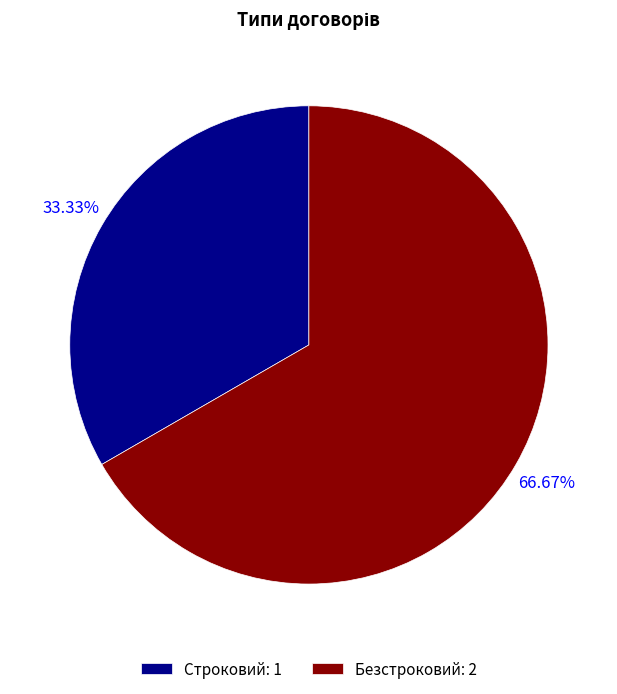

Which has a higher value, Строковий or Безстроковий?

Безстроковий